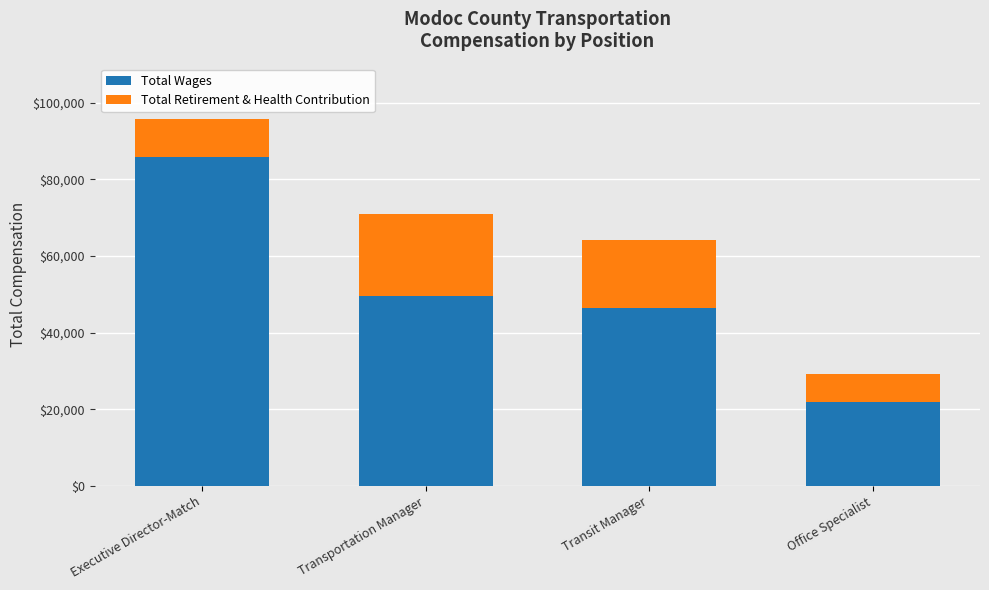

Reading right to left, what are the values for Total Wages?

Office Specialist=21863	Transit Manager=46512	Transportation Manager=49632	Executive Director-Match=85884